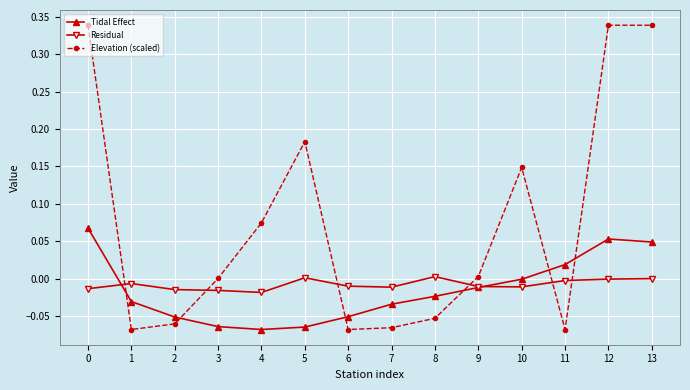

Which series has the largest total across all categories?

Elevation (scaled)